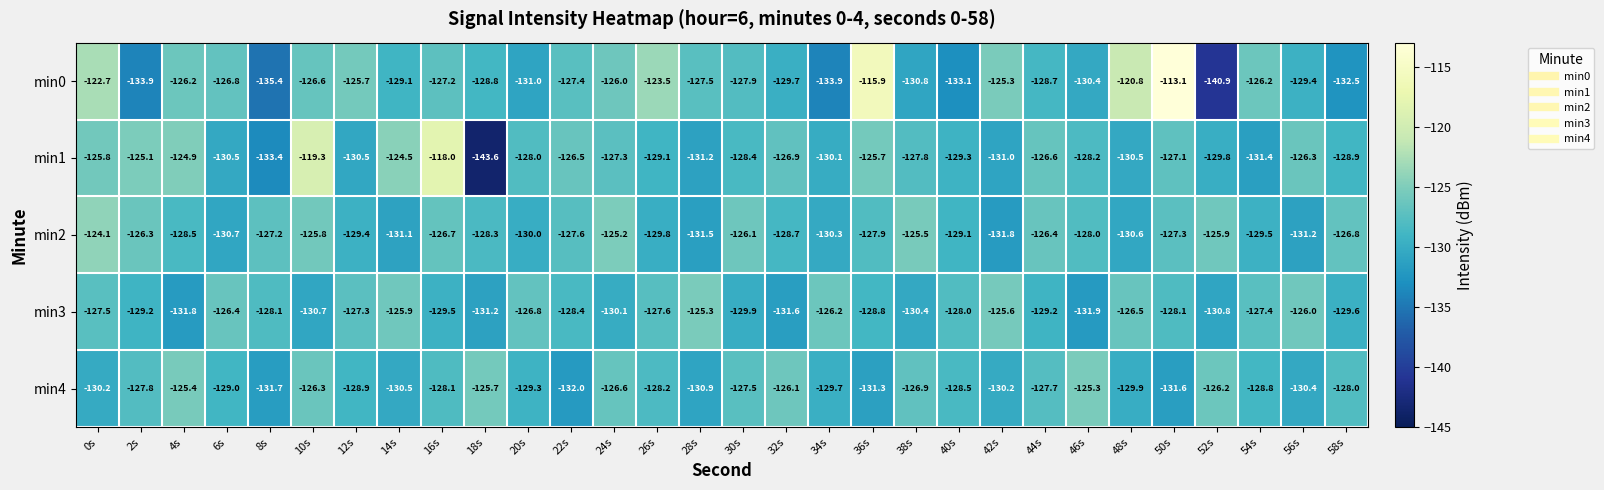

The value of min0 at 46s is -204.2. True or false?

False